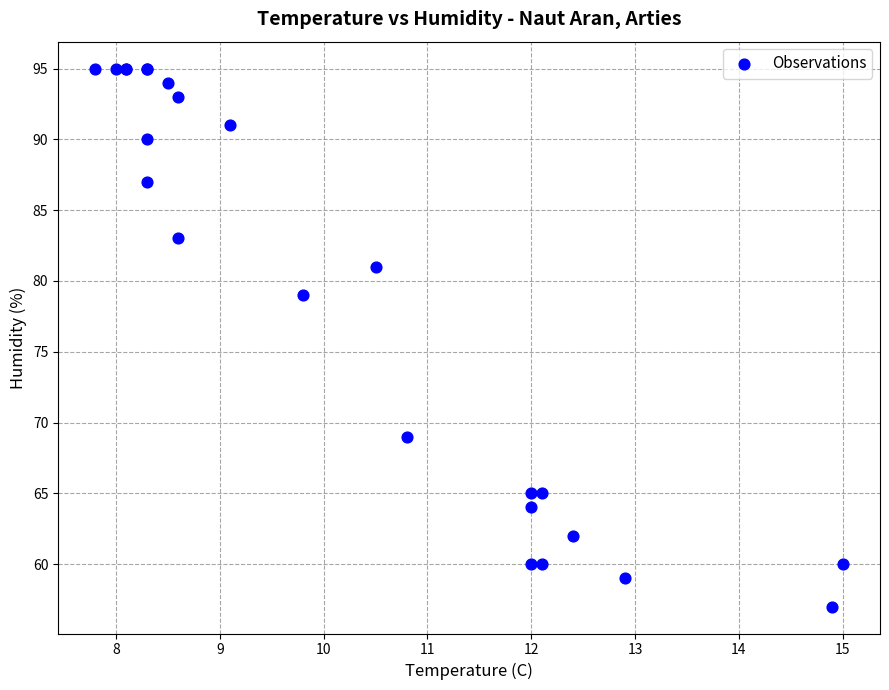

What Y value in the scatter plot is closest to 76?

79